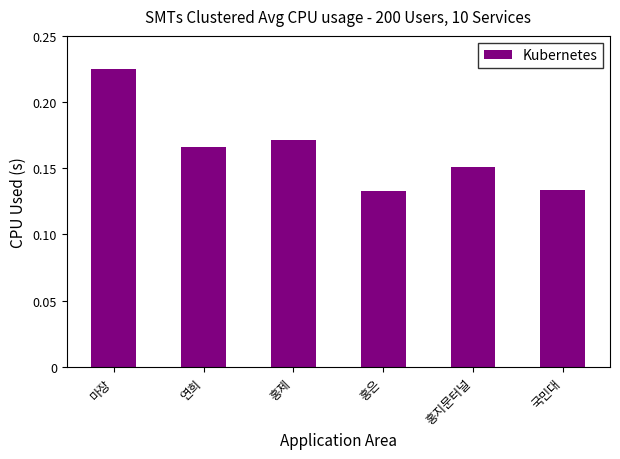

What position from the right is 홍제?

4